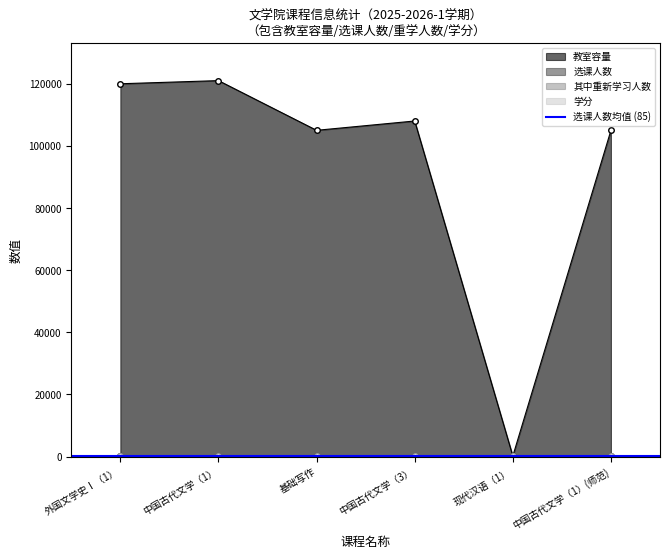

What are all the series names shown in the legend?

教室容量, 选课人数, 其中重新学习人数, 学分